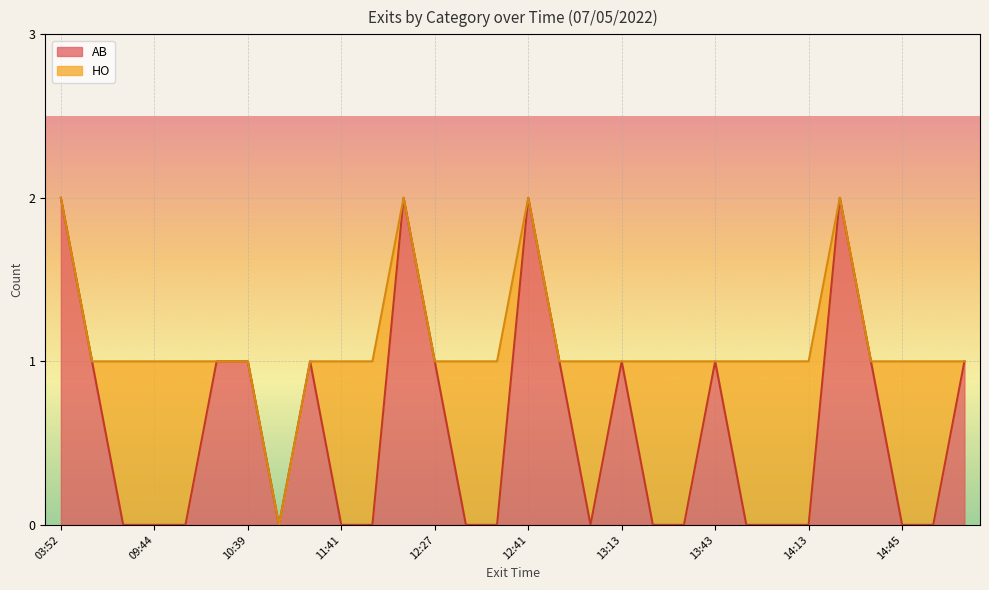

Between 11:41 and 13:22, which is larger?

11:41